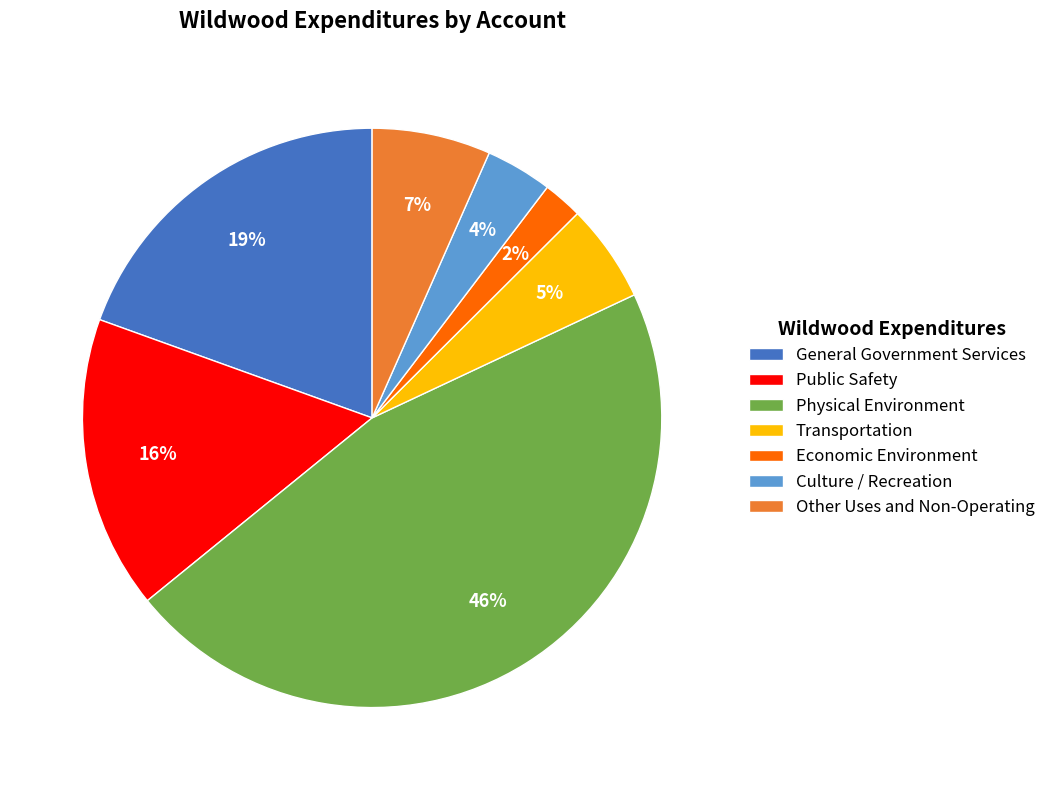

Combined, do Public Safety and Transportation account for over 50%?

No